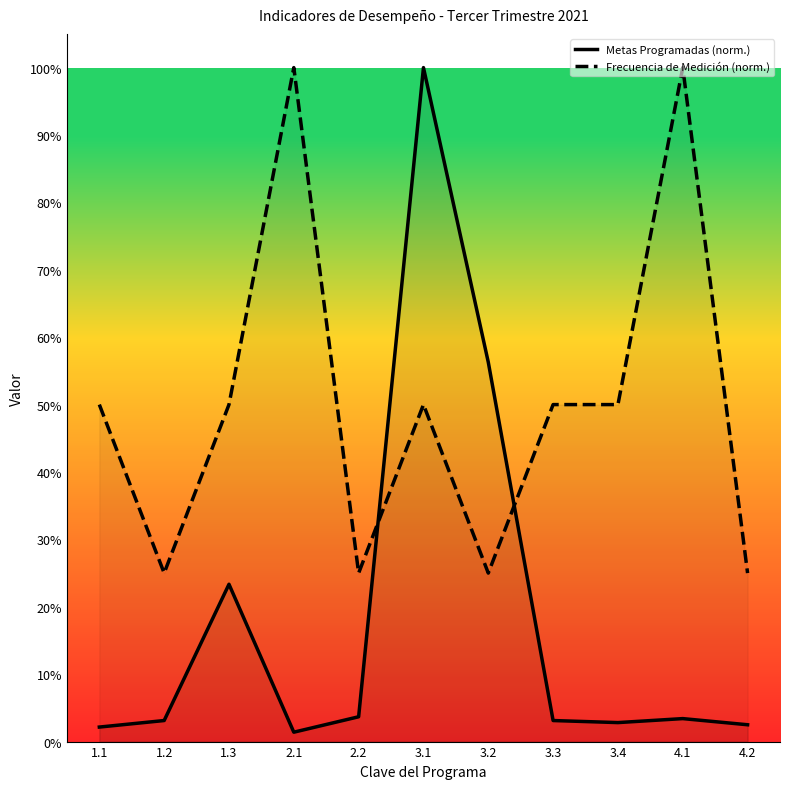

How many interior local peaks does the Frecuencia de Medición (norm.) series have?

3